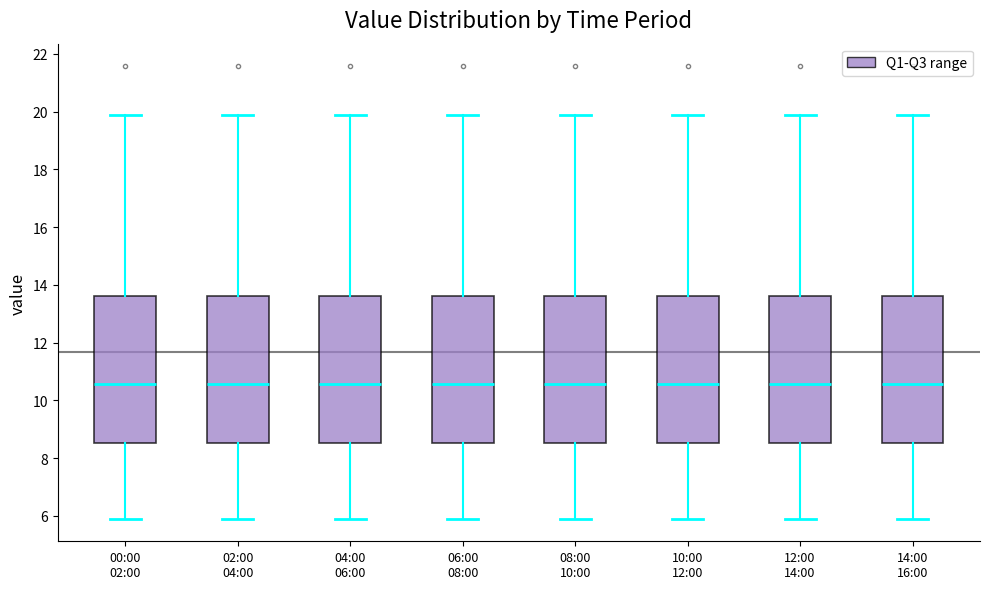

Where does the upper whisker of the box for 02:00 04:00 end on the y-axis? The values are not printed on the chart, so give them approximately, as read against the axis.

19.8